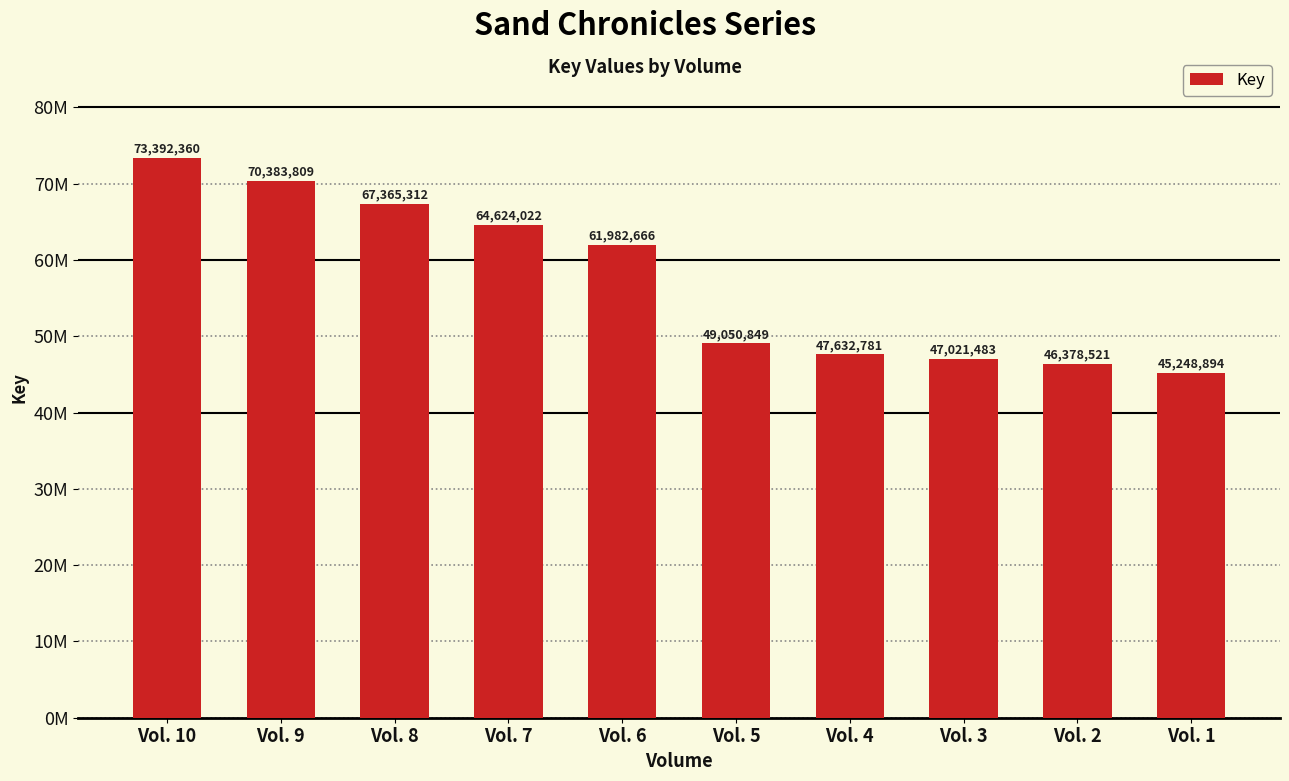

At which label does the data first exceed 61982666?

Vol. 10